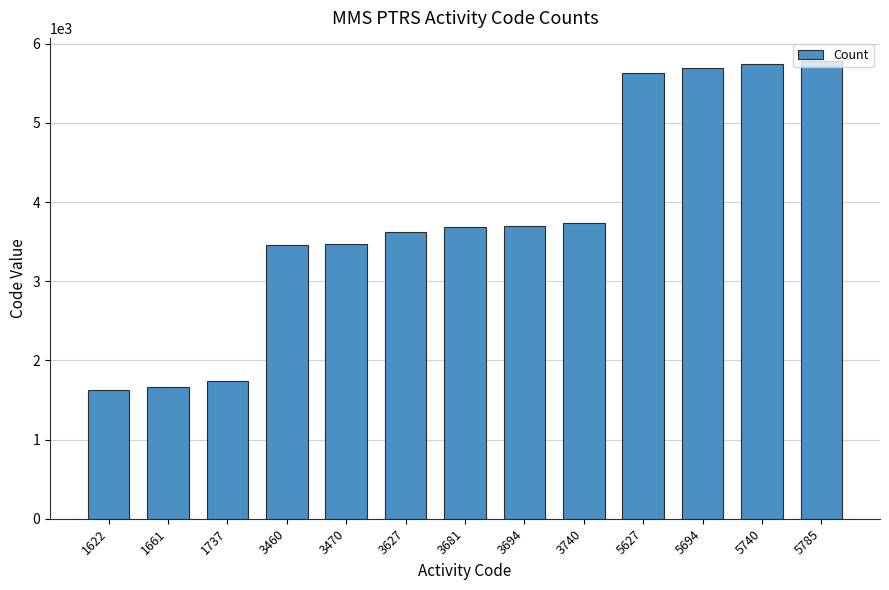

The value at 3740 is 3740. True or false?

True